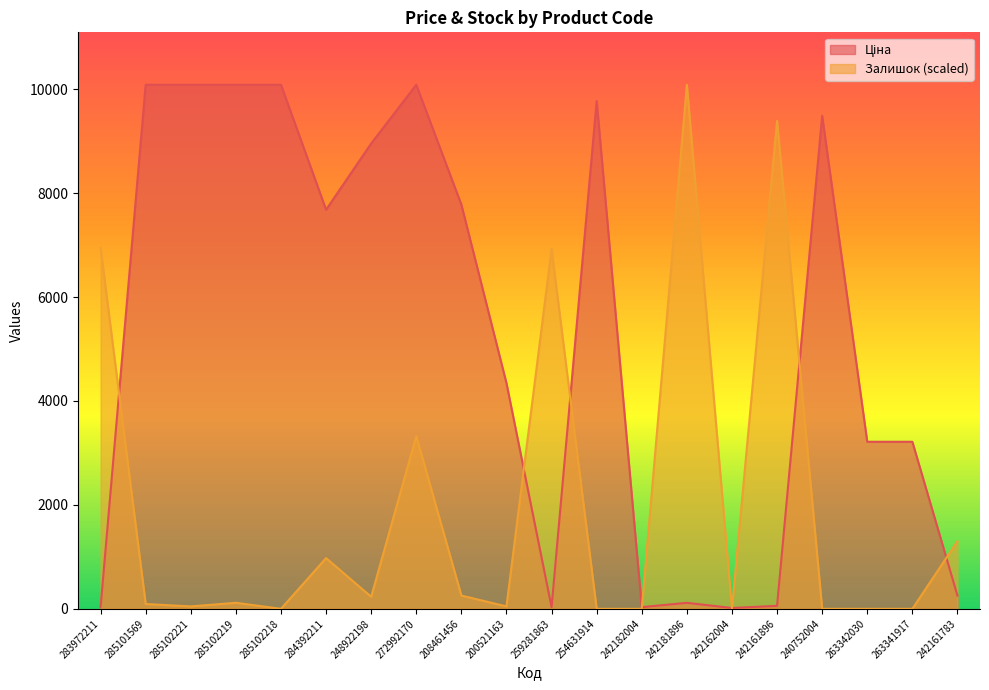

Reading left to right, transcribe all the data shown in this chart.

Ціна: 283972211=32.0	285101569=10085.8	285102221=10085.8	285102219=10085.8	285102218=10085.8	284392211=7680.9	248922198=8955.1	272992170=10085.8	208461456=7778.6	200521163=4343.2	259281863=31.9	254631914=9772.3	242182004=32.3	242181896=115.4	242162004=16.1	242161896=57.7	240752004=9488.2	263342030=3215.0	263341917=3215.0	242161783=254.0
Залишок: 283972211=6948.5	285101569=93.0	285102221=46.5	285102219=116.2	285102218=0.0	284392211=976.0	248922198=232.4	272992170=3323.2	208461456=255.6	200521163=46.5	259281863=6925.3	254631914=0.0	242182004=0.0	242181896=10085.8	242162004=0.0	242161896=9388.6	240752004=0.0	263342030=0.0	263341917=0.0	242161783=1301.4